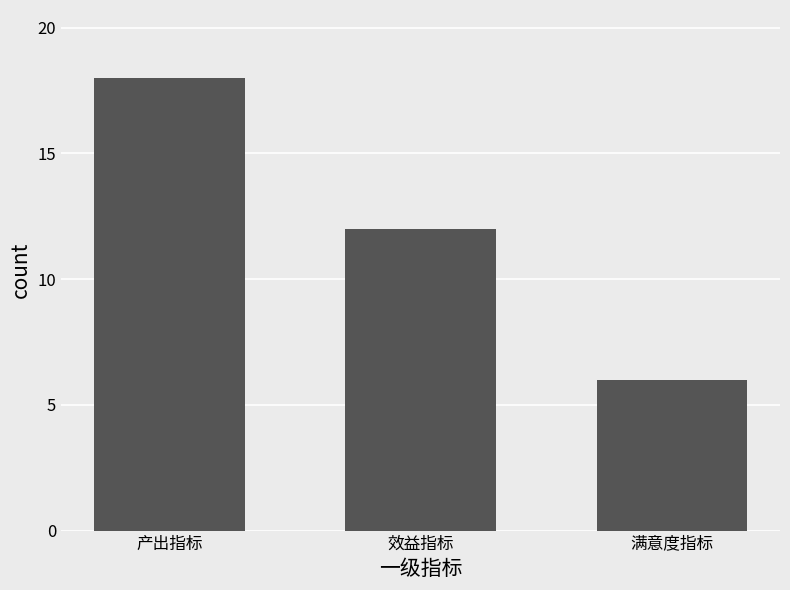

Which has a higher value, 产出指标 or 满意度指标?

产出指标